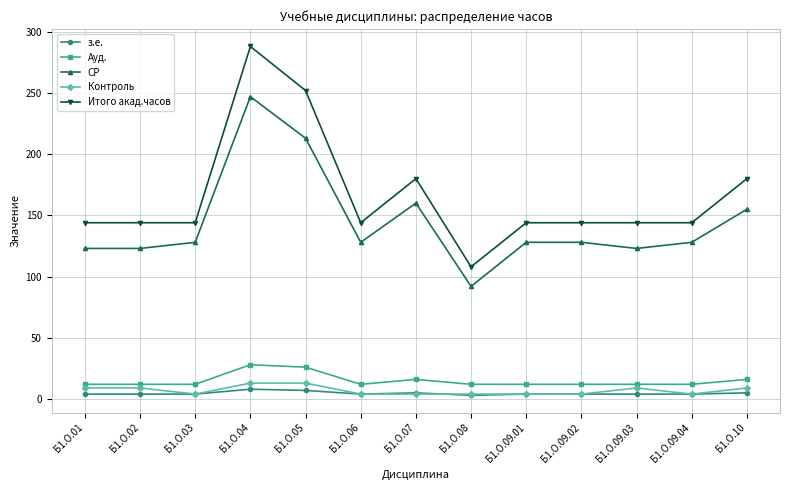

What are all the series names shown in the legend?

з.е., Ауд., СР, Контроль, Итого акад.часов